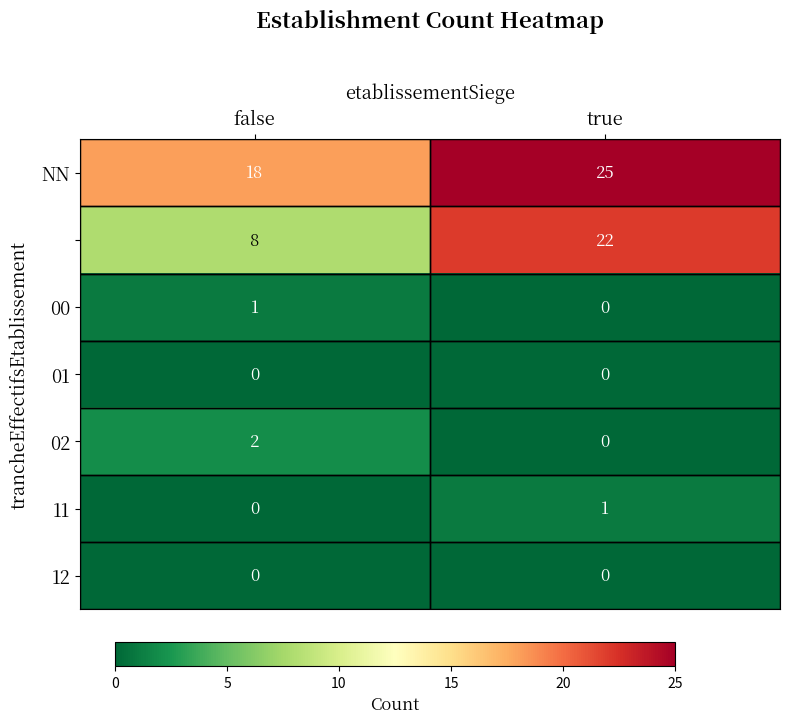

At which category is the sum across all series the highest?

true